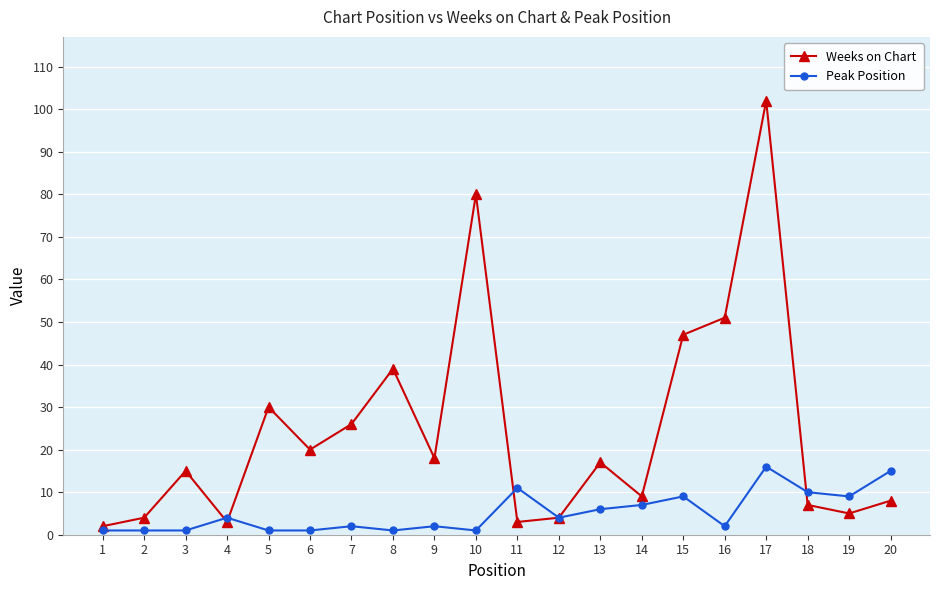

At which category is the sum across all series the highest?

17